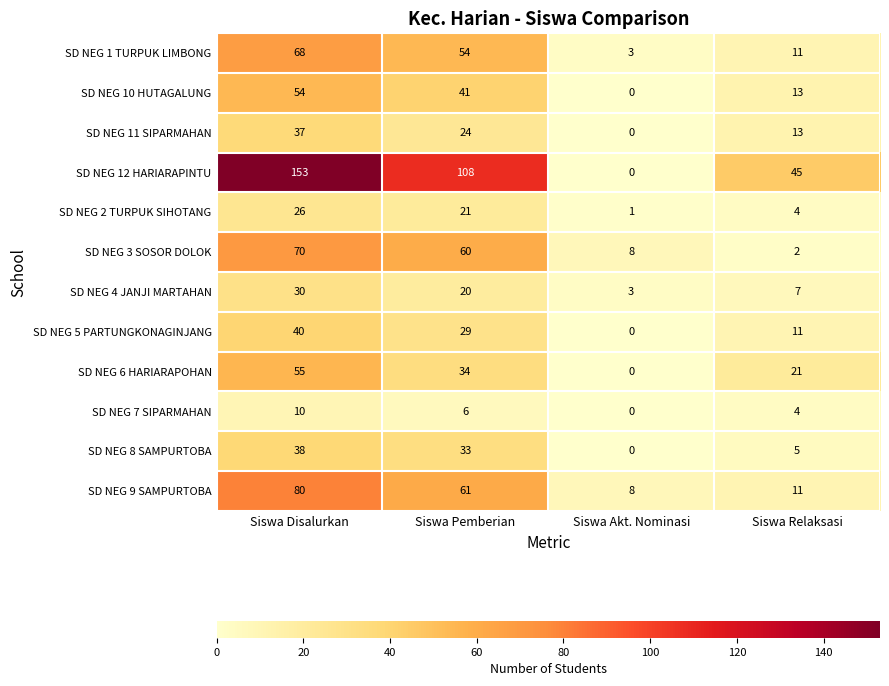

What is the difference between the highest and lowest values at Siswa Relaksasi?

43